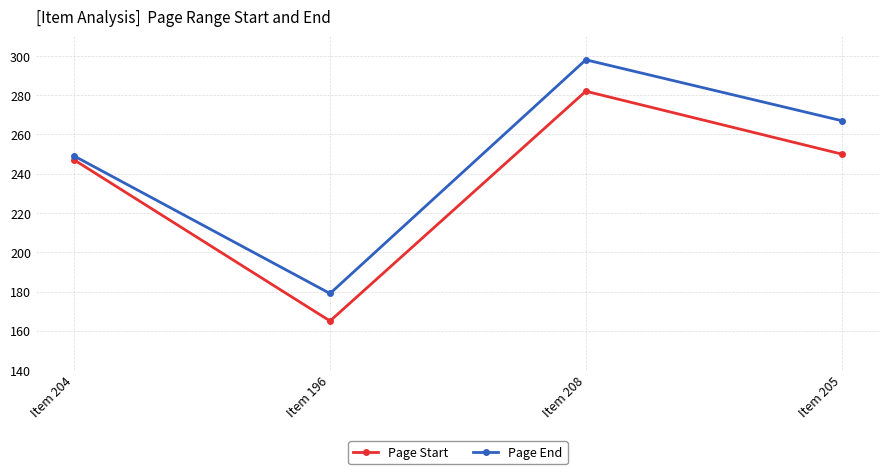

What is the lowest value of the Page Start series?

165